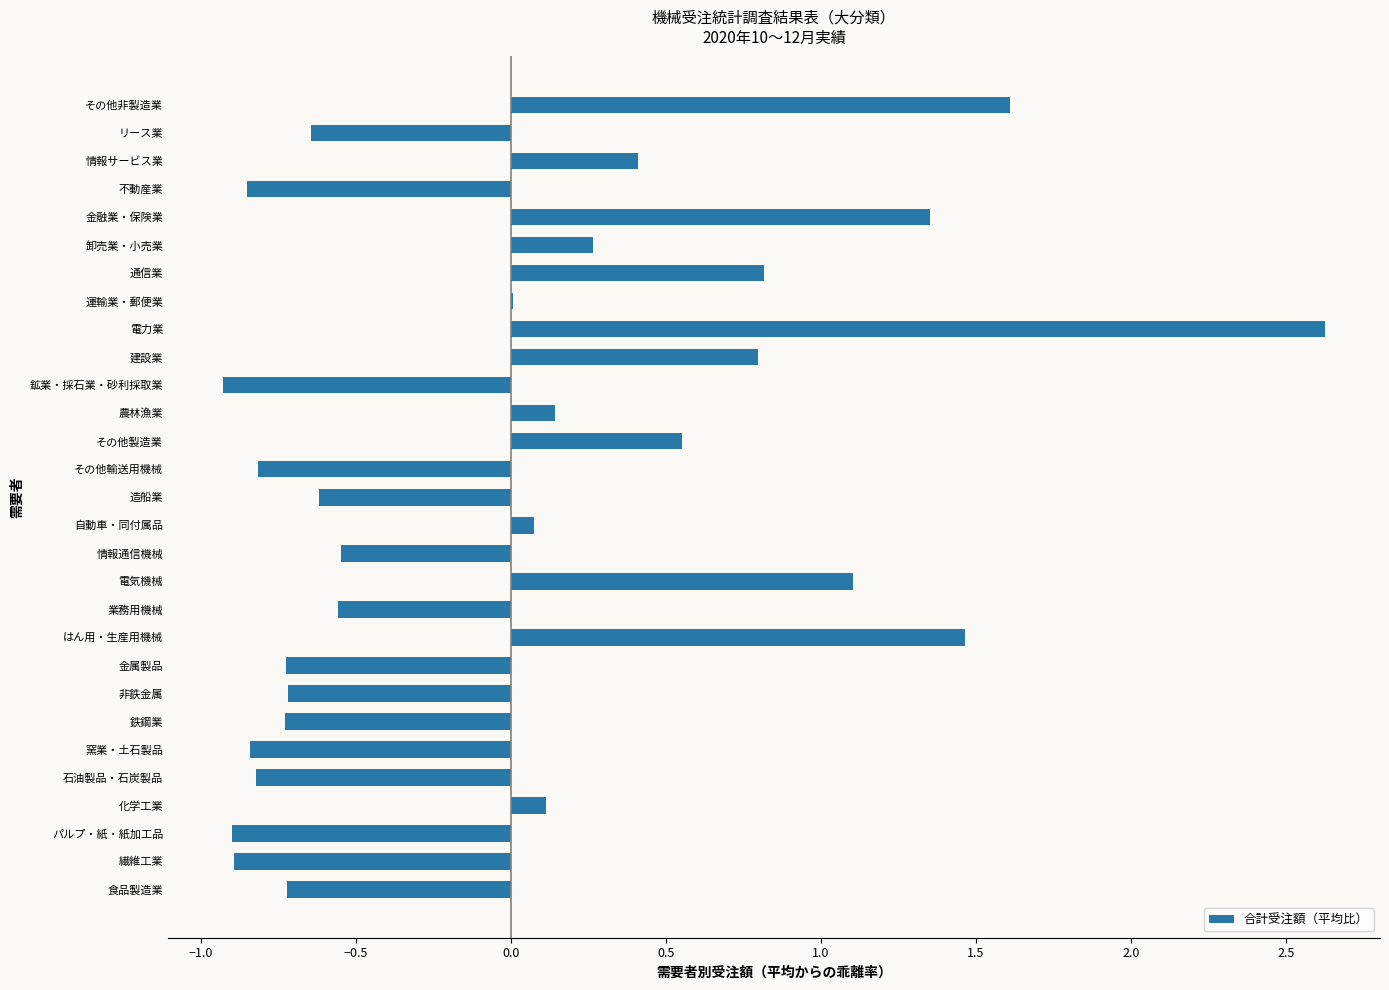

Which label corresponds to the largest value in the chart?

電力業